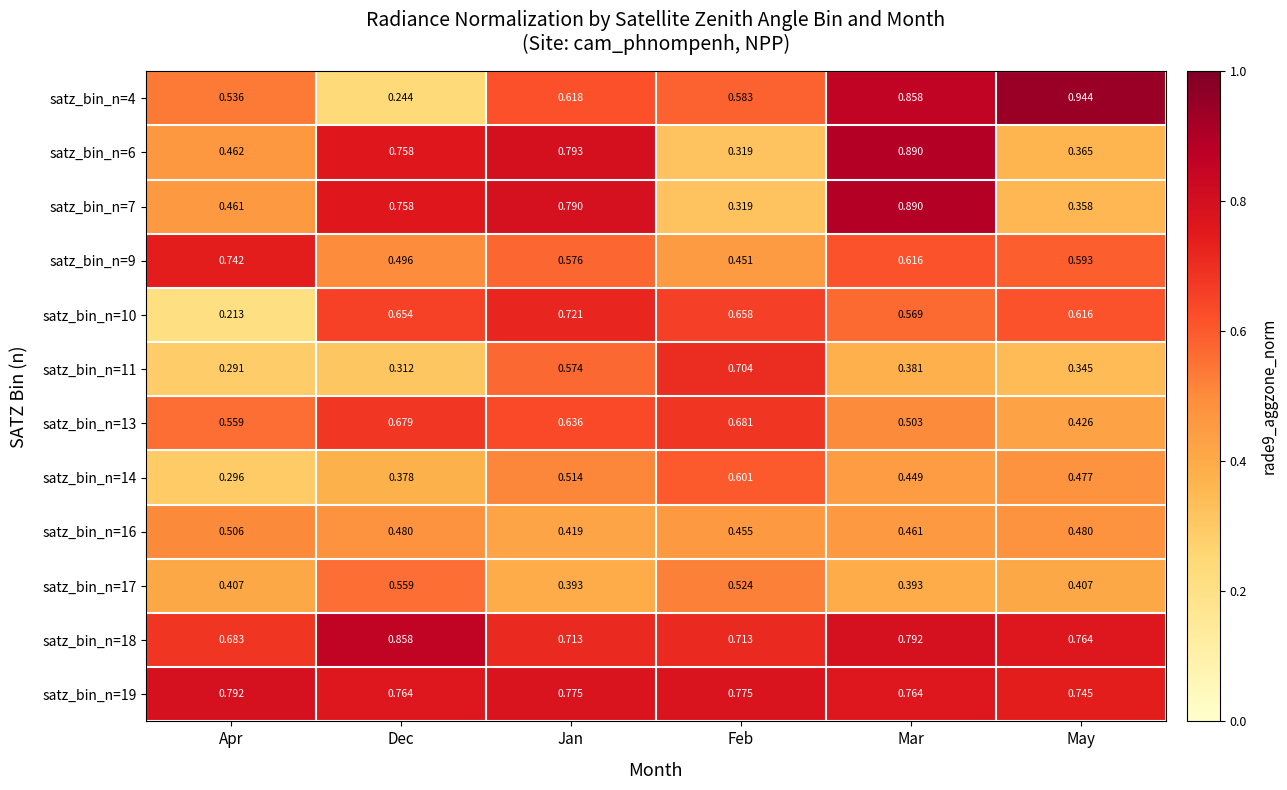

At which label is satz_bin_n=18 closest to 0?

Apr